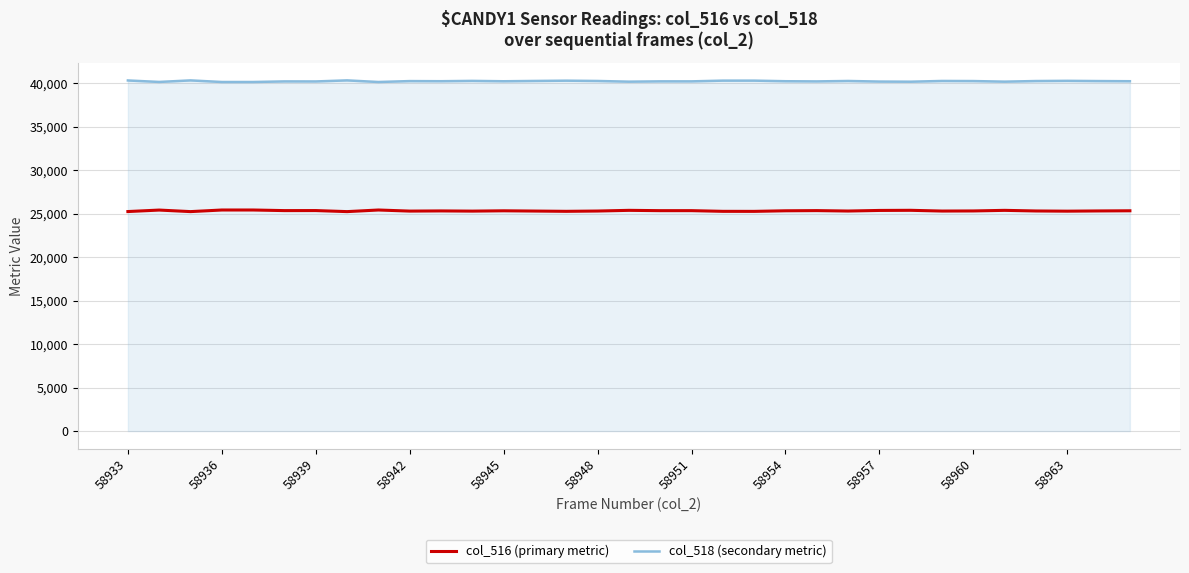

Does the chart display data point markers on the line(s)?

No